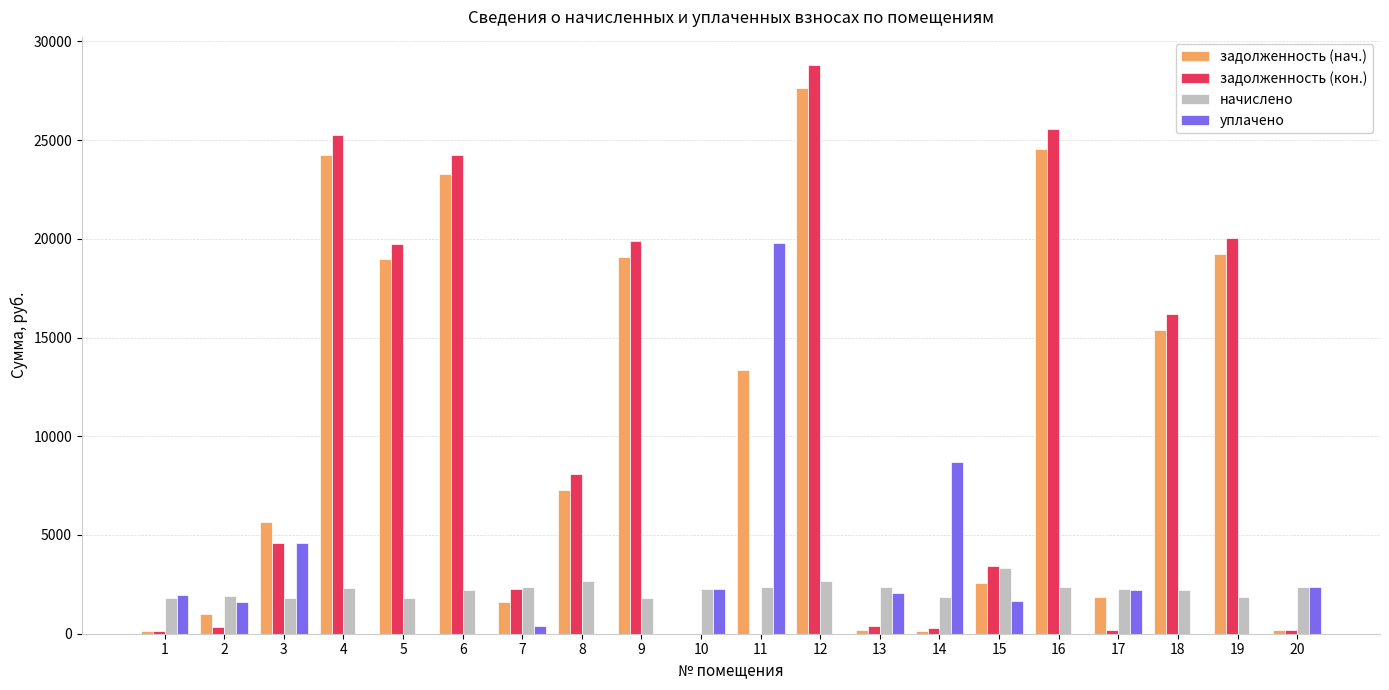

What is the highest value of the задолженность (нач.) series?

27645.9